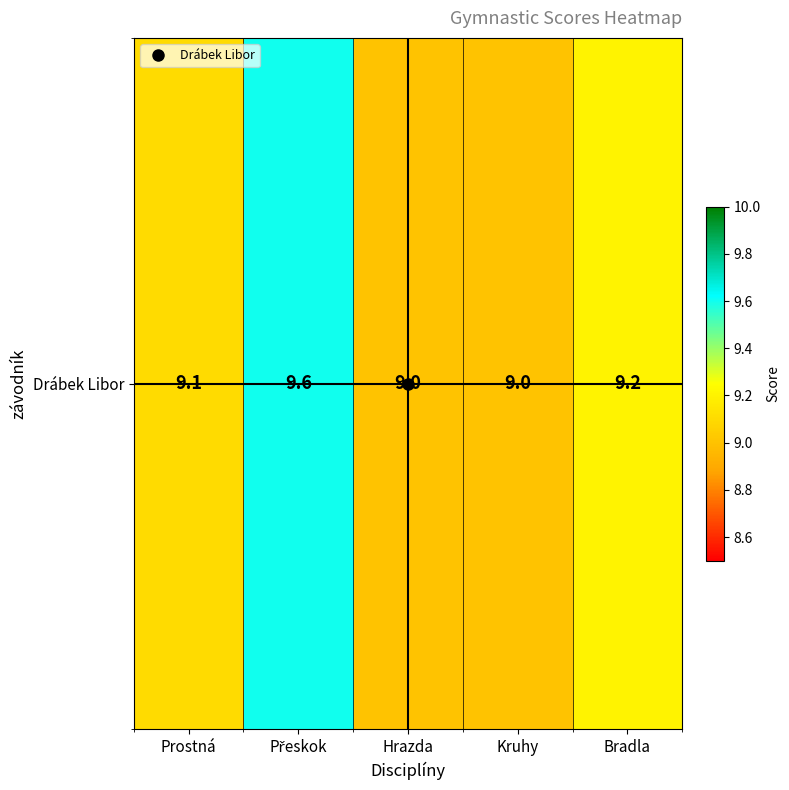

What is the difference between the maximum and minimum values?

0.6